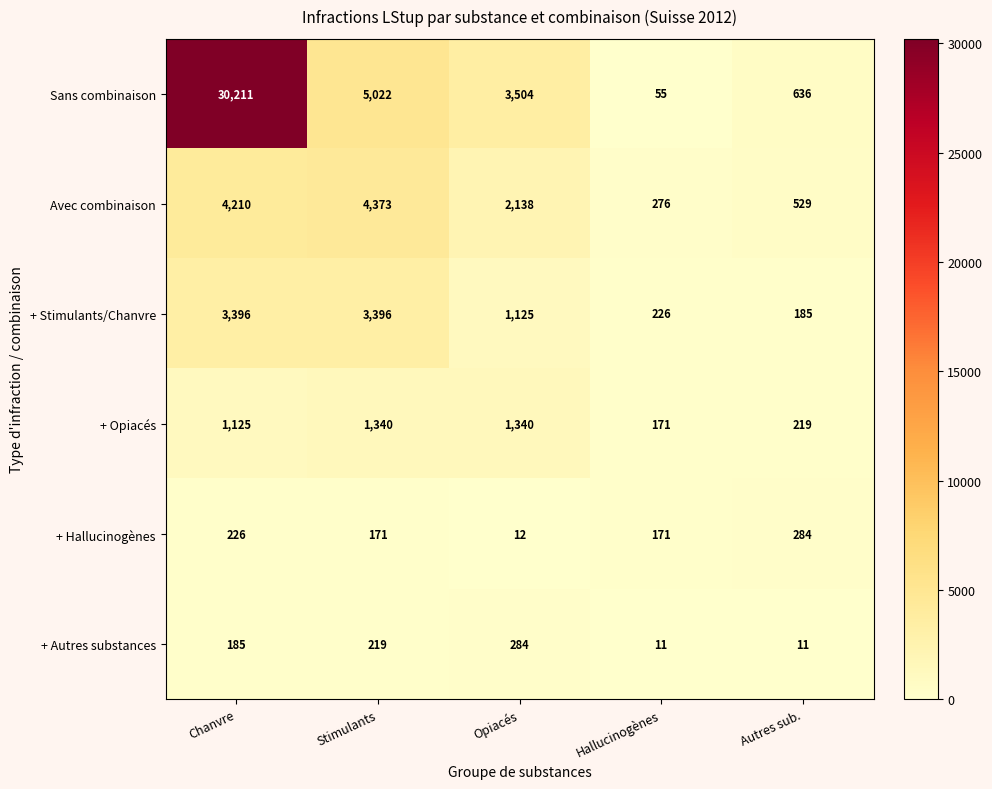

What is the total value across all series at Opiacés?

8403